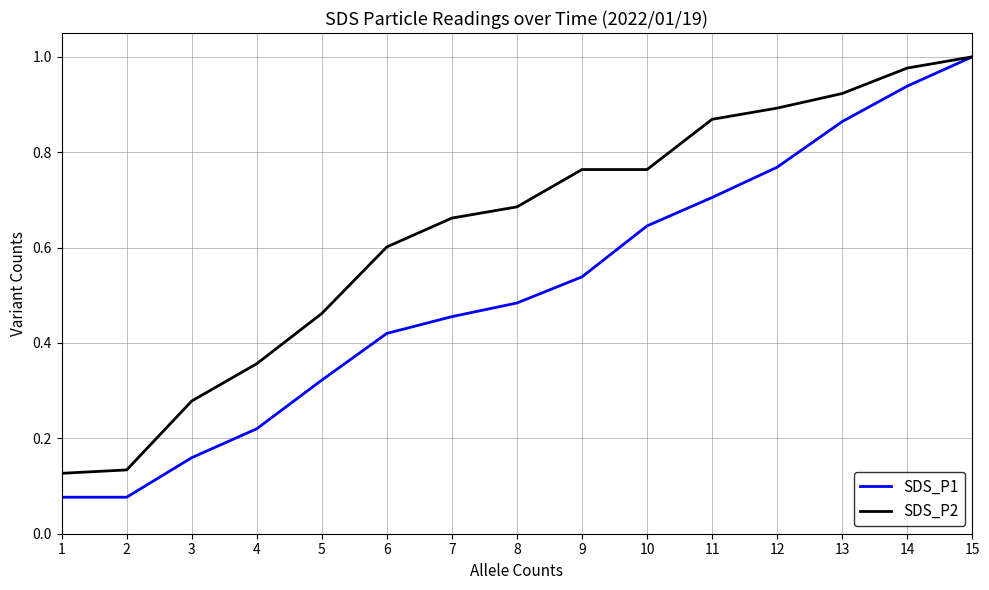

Between 3 and 12, which series saw the biggest shift?

SDS_P2